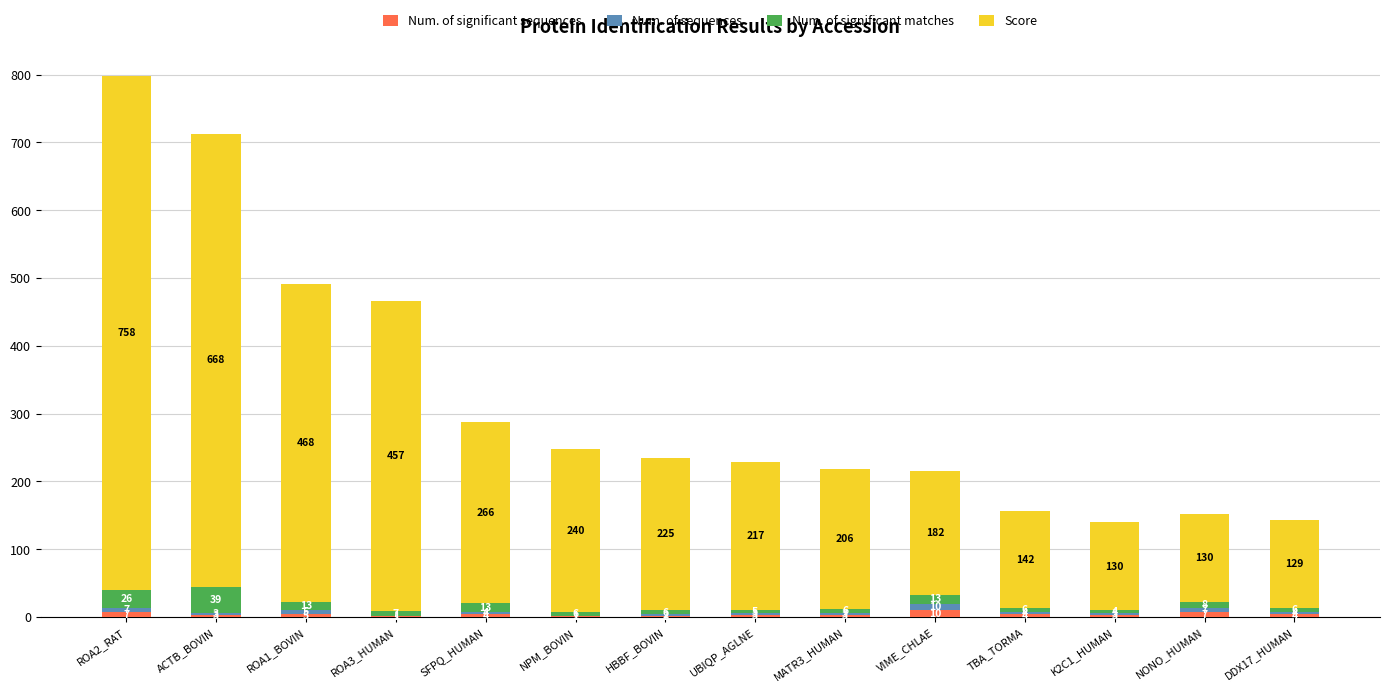

What is the total value across all series at ACTB_BOVIN?

713